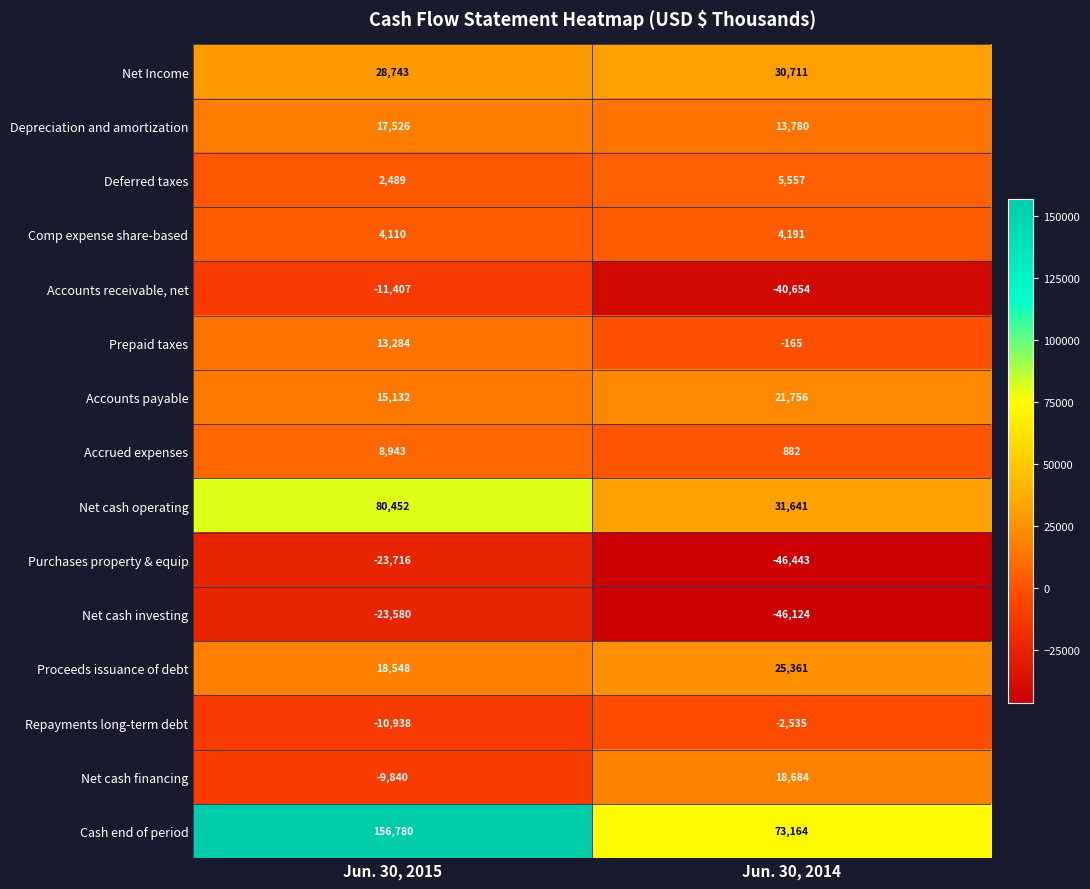

What is the average value of the Accounts payable series?

18444